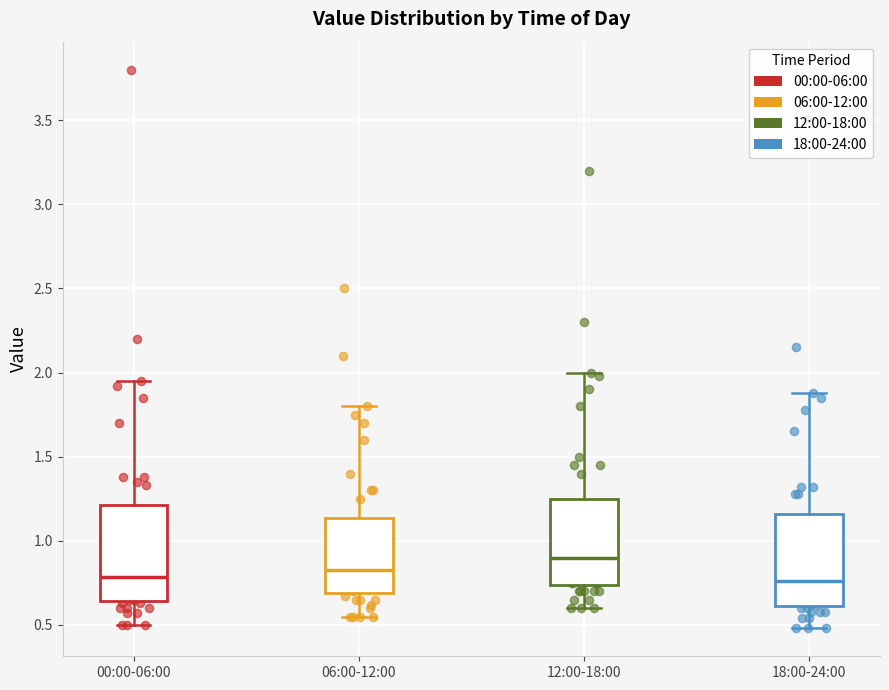

Reading left to right, read every box against the y-axis: the position of its median line, the range the box covers, and the ends of its whiskers. The values are not printed on the chart, so give them approximately, as read against the axis.

00:00-06:00: median 0.80, box 0.65 to 1.20, whiskers 0.50 to 1.95
06:00-12:00: median 0.85, box 0.70 to 1.15, whiskers 0.55 to 1.80
12:00-18:00: median 0.90, box 0.75 to 1.25, whiskers 0.60 to 2.00
18:00-24:00: median 0.75, box 0.60 to 1.15, whiskers 0.50 to 1.90